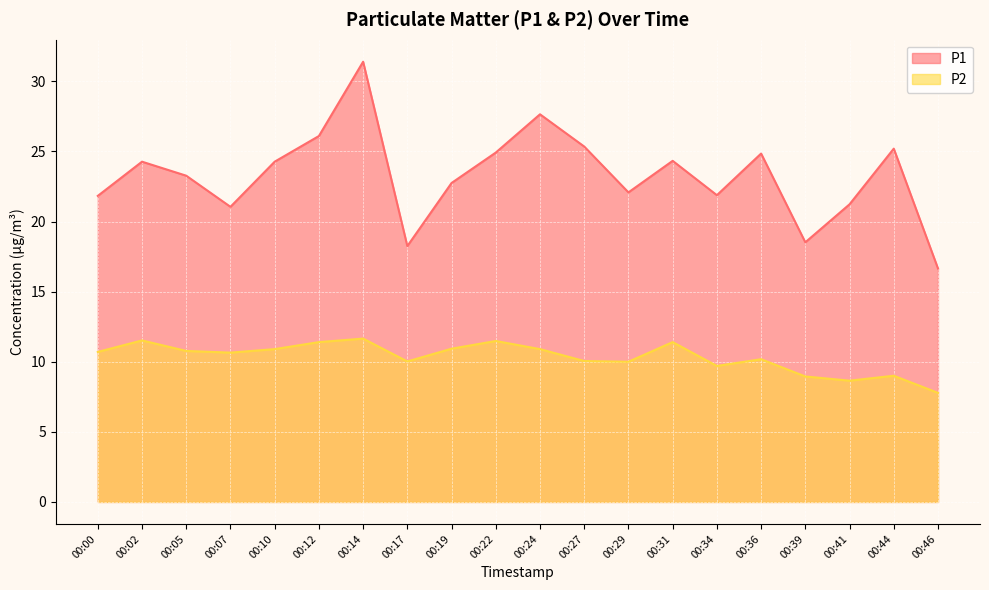

At 00:36, list the series in order from smallest to largest.

P2, P1